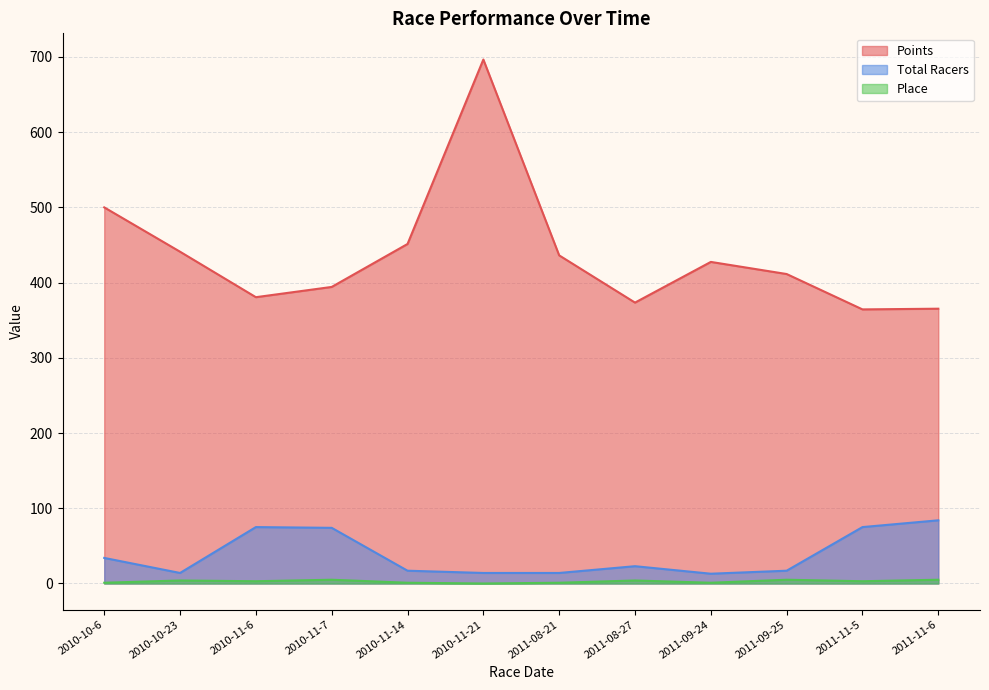

At which category is the sum across all series the highest?

2010-11-21